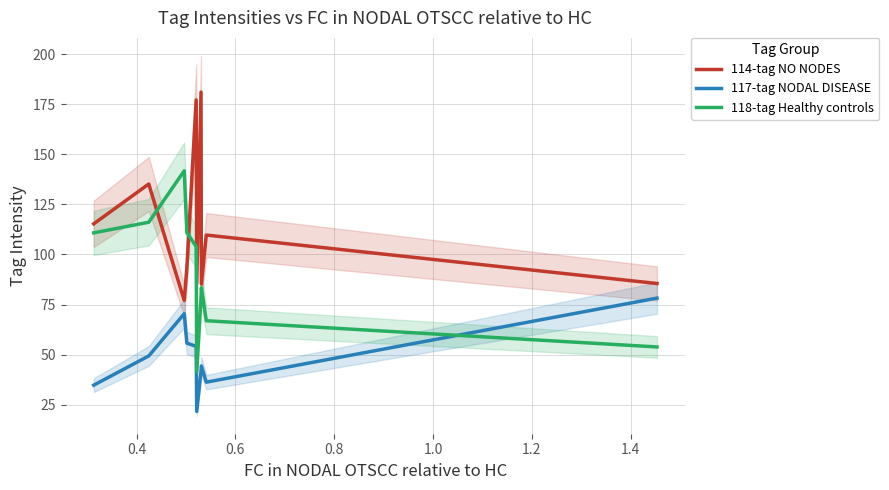

What is the lowest value of the 117-tag NODAL DISEASE series?

21.6